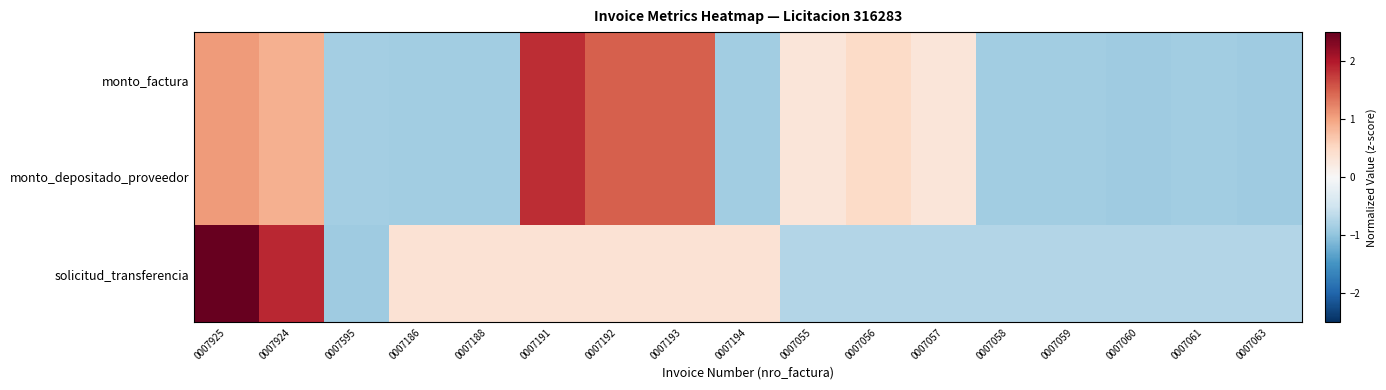

Reading left to right, list all the values displayed in this chart.

monto_factura: 0007925=1.1	0007924=0.9	0007595=-0.8	0007186=-0.9	0007188=-0.9	0007191=1.8	0007192=1.5	0007193=1.5	0007194=-0.9	0007055=0.3	0007056=0.5	0007057=0.3	0007058=-0.9	0007059=-0.9	0007060=-0.9	0007061=-0.9	0007063=-0.9
monto_depositado_proveedor: 0007925=1.1	0007924=0.9	0007595=-0.8	0007186=-0.9	0007188=-0.9	0007191=1.8	0007192=1.5	0007193=1.5	0007194=-0.9	0007055=0.3	0007056=0.5	0007057=0.3	0007058=-0.9	0007059=-0.9	0007060=-0.9	0007061=-0.9	0007063=-0.9
solicitud_transferencia: 0007925=2.7	0007924=1.9	0007595=-0.9	0007186=0.4	0007188=0.4	0007191=0.4	0007192=0.4	0007193=0.4	0007194=0.4	0007055=-0.7	0007056=-0.7	0007057=-0.7	0007058=-0.7	0007059=-0.7	0007060=-0.7	0007061=-0.7	0007063=-0.7